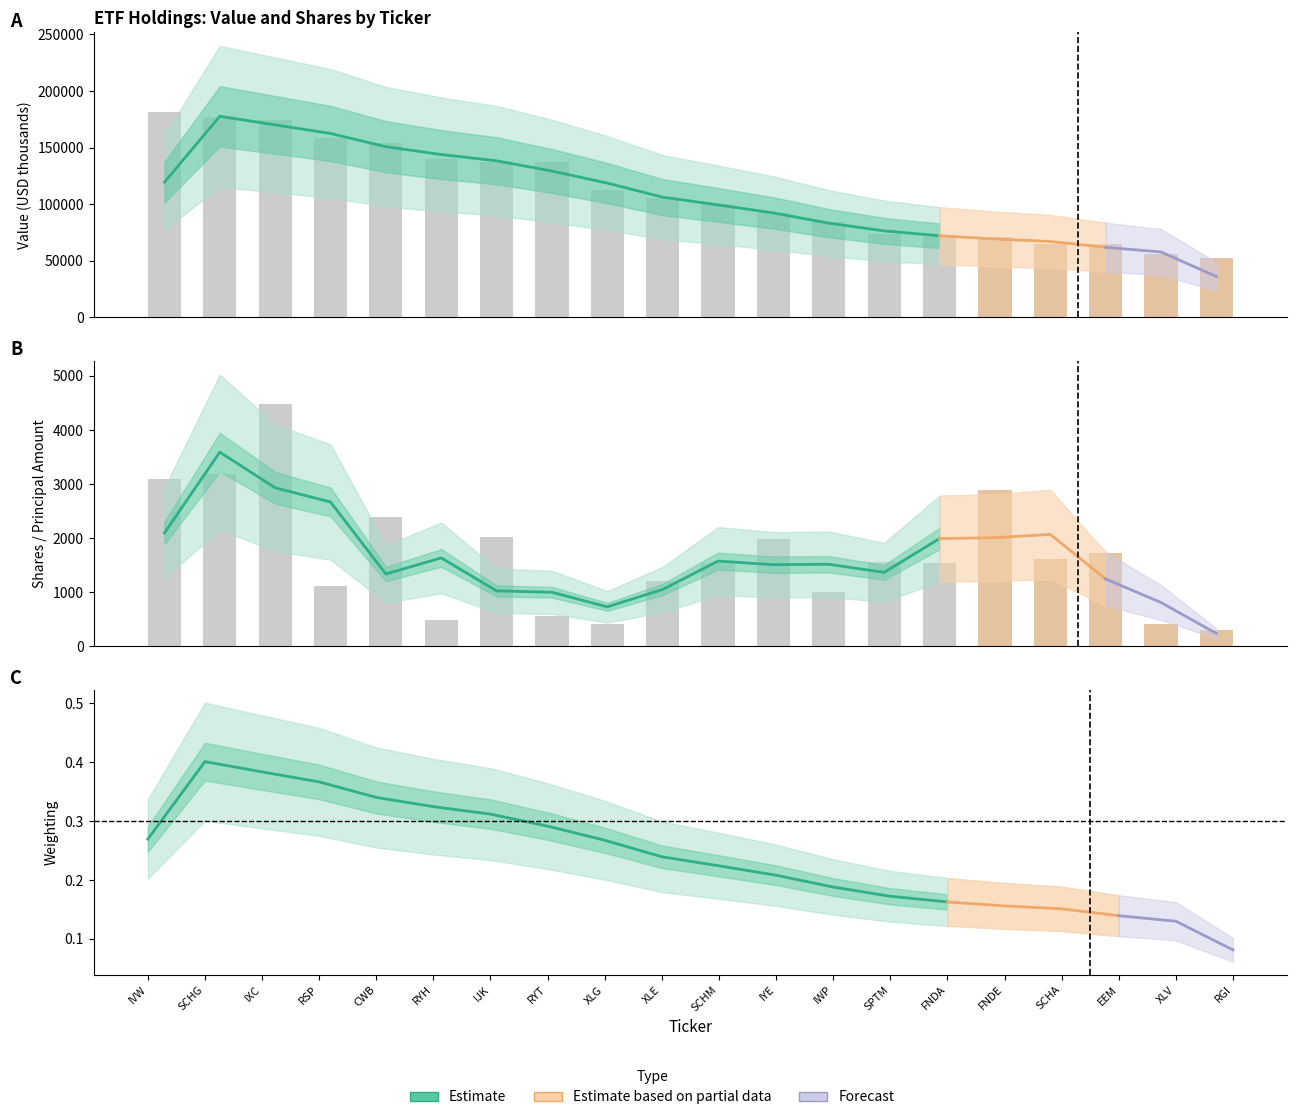

Reading right to left, transcribe all the data shown in this chart.

shares: 19=295.0	18=412.0	17=1715.0	16=1604.0	15=2885.0	14=1532.0	13=1554.0	12=1009.0	11=1982.0	10=1531.0	9=1209.0	8=408.0	7=566.0	6=2017.0	5=485.0	4=2397.0	3=1122.0	weighting=4483.0	value=3185.0	shares=3100.0
value: 19=52590.0	18=55970.0	17=64999.0	16=64978.0	15=71490.0	14=71575.0	13=73489.0	12=84352.0	11=92143.0	10=100434.0	9=105751.0	8=112634.0	7=137615.0	6=137761.0	5=139764.0	4=154223.0	3=158551.0	weighting=174792.0	value=176959.0	shares=181350.0
weighting: 19=0.1	18=0.1	17=0.1	16=0.1	15=0.2	14=0.2	13=0.2	12=0.2	11=0.2	10=0.2	9=0.2	8=0.3	7=0.3	6=0.3	5=0.3	4=0.3	3=0.4	weighting=0.4	value=0.4	shares=0.4